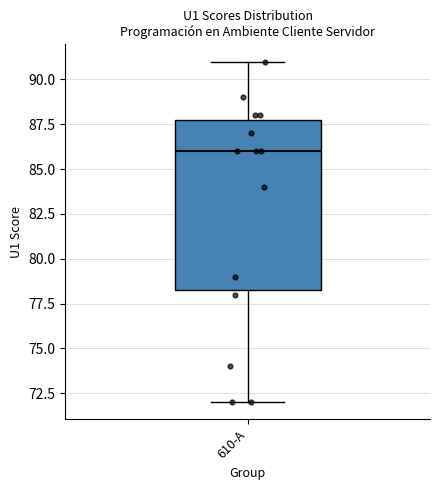

Where does the upper whisker of the box for 610-A end on the y-axis? The values are not printed on the chart, so give them approximately, as read against the axis.

91.0